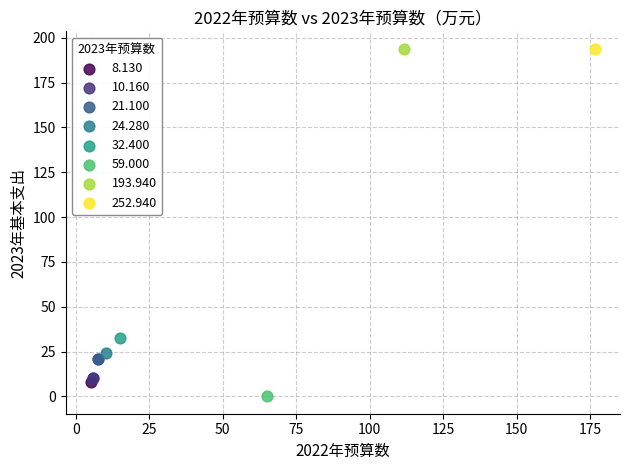

Which series reaches the minimum Y coordinate?

59.000